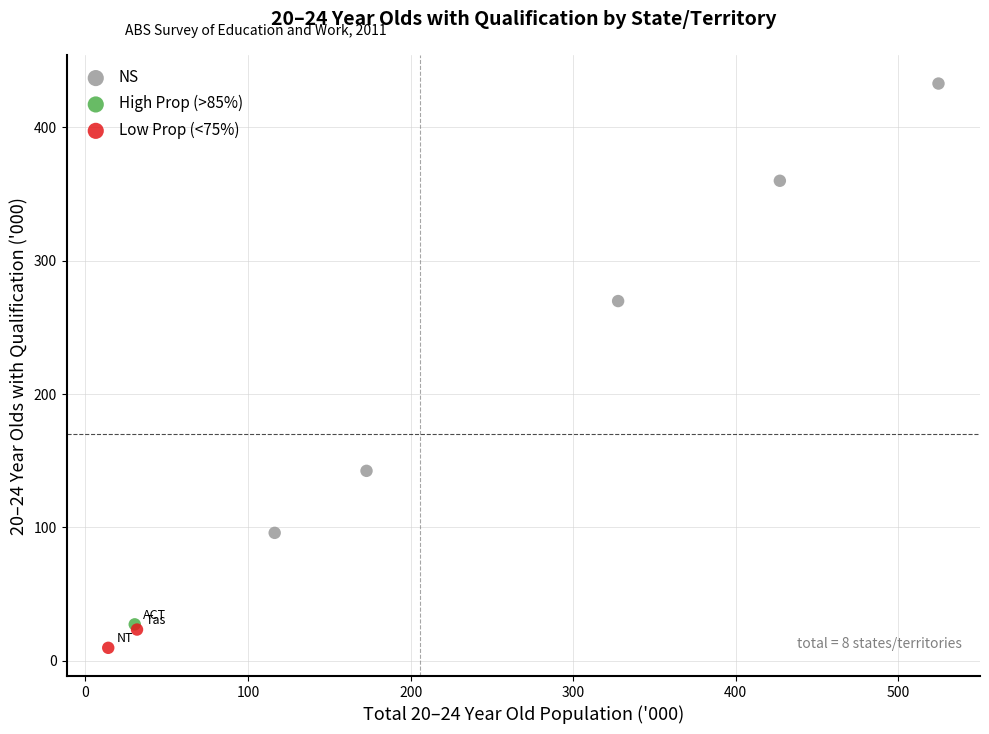

What are all the series names shown in the legend?

NS, High Prop (>85%), Low Prop (<75%)